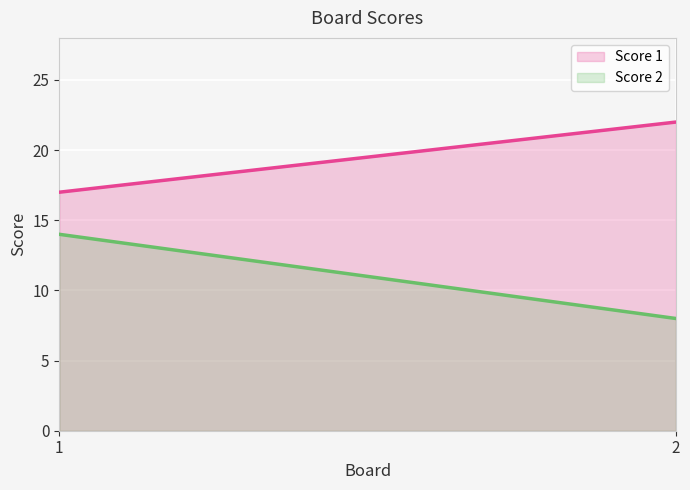

Which series has the widest spread of values?

Score 2